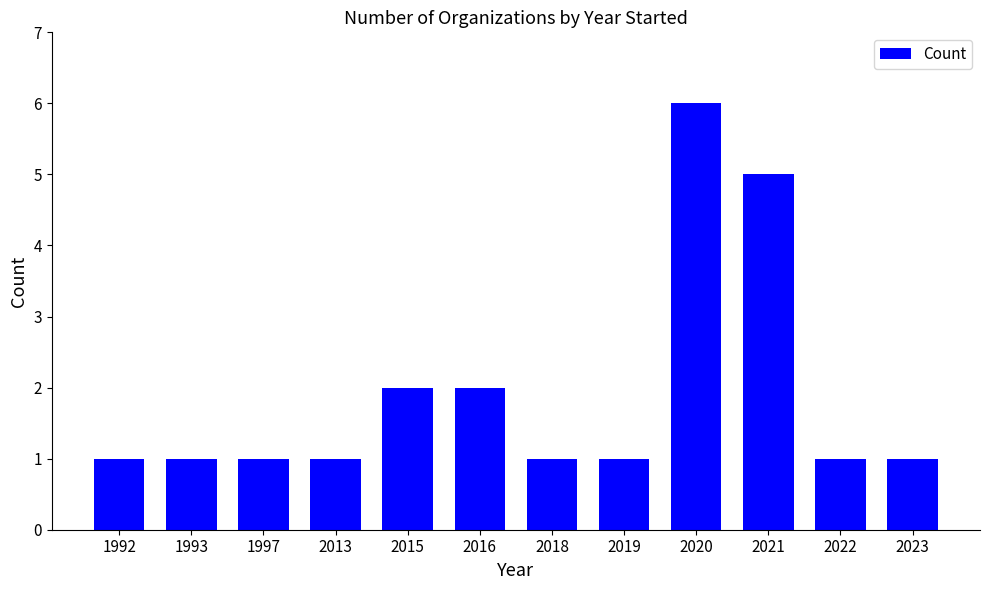

Does the chart contain stacked bars?

No